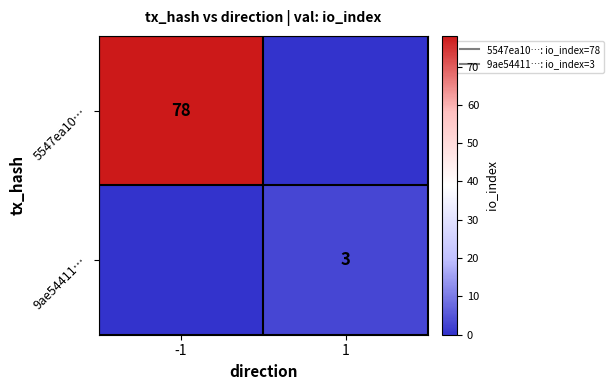

Read the row_1 value at 1.

3